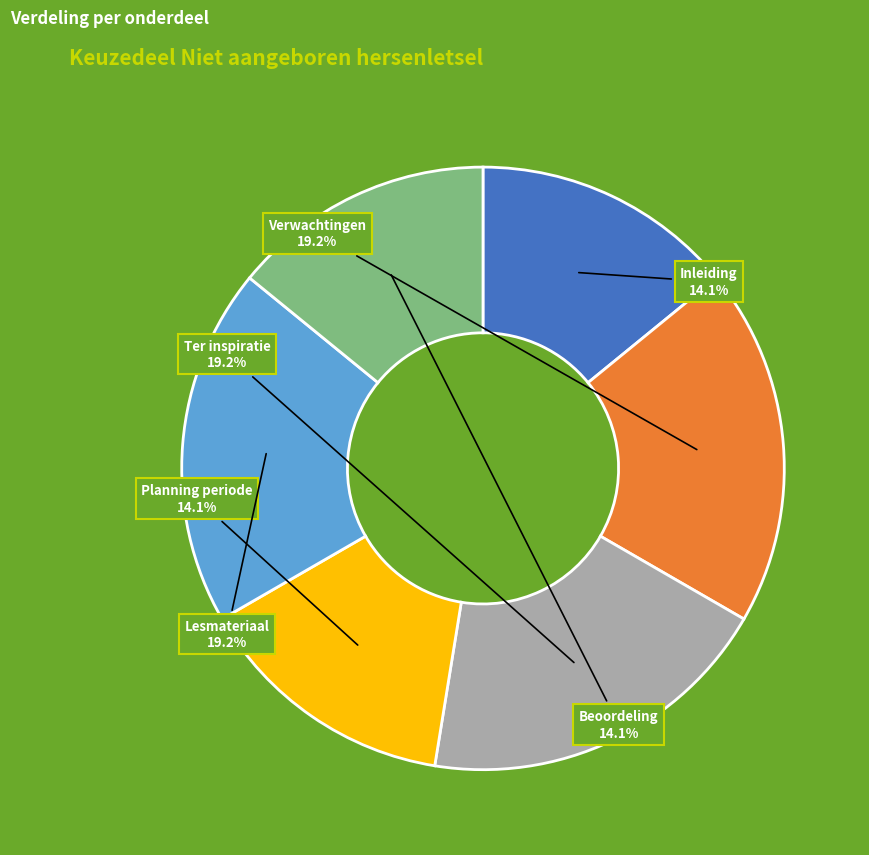

Is there a majority slice in this chart?

No